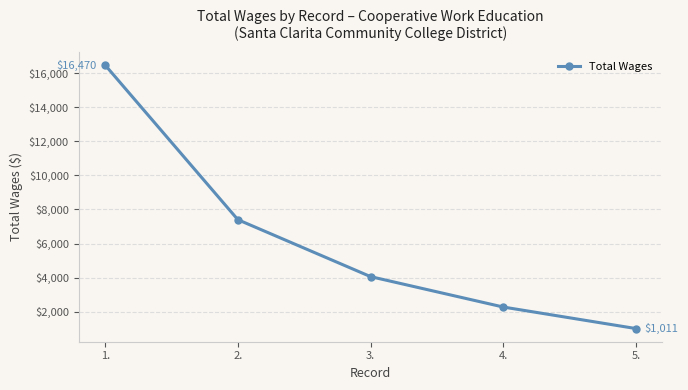

What is the ratio of the value at 5. to the value at 1.?

0.1